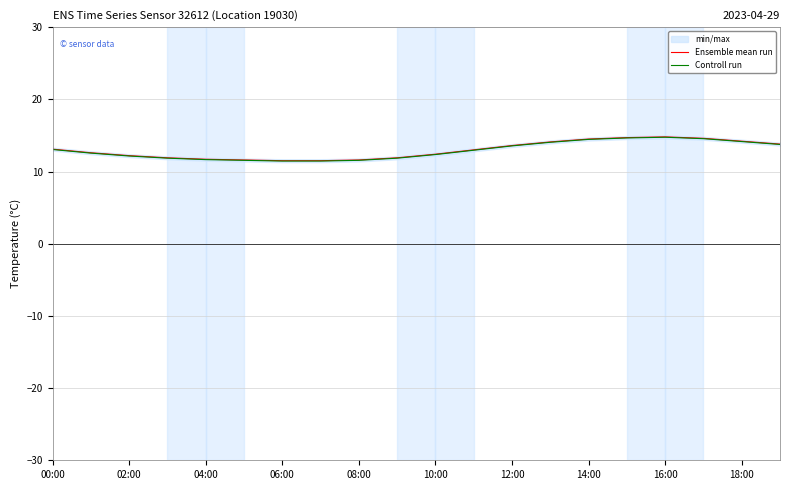

Where does the Controll run series first go above 12?

00:00